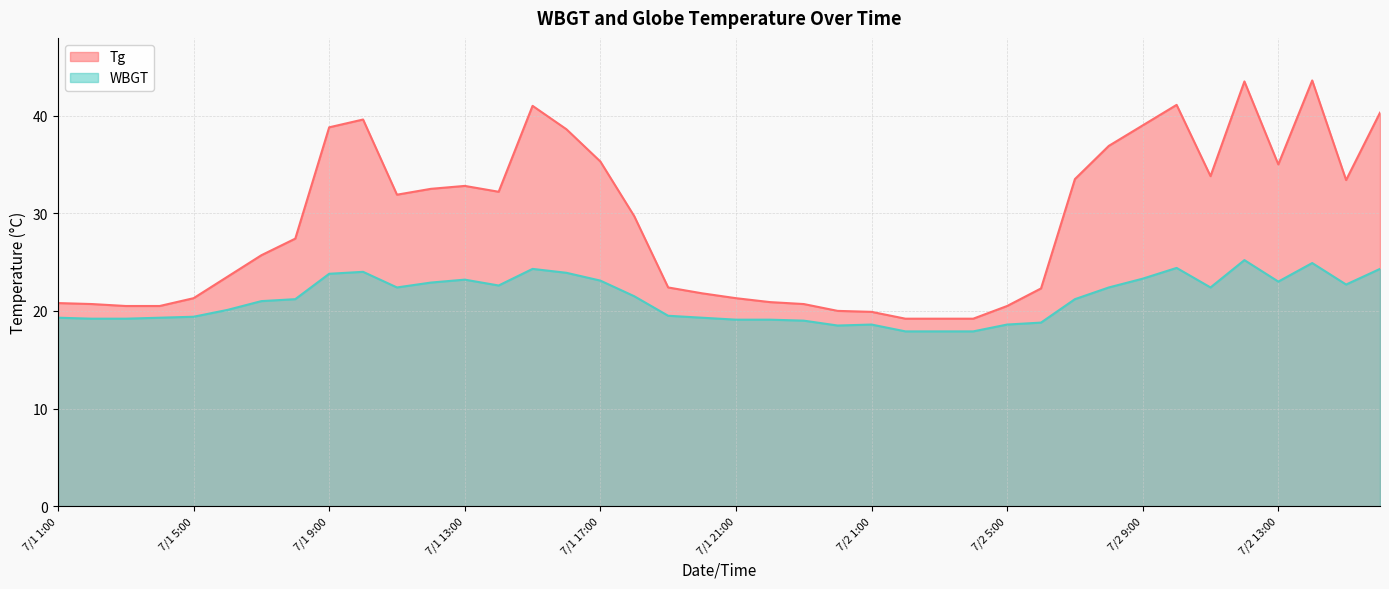

What is the total value across all series at 7/2 5:00?

39.1